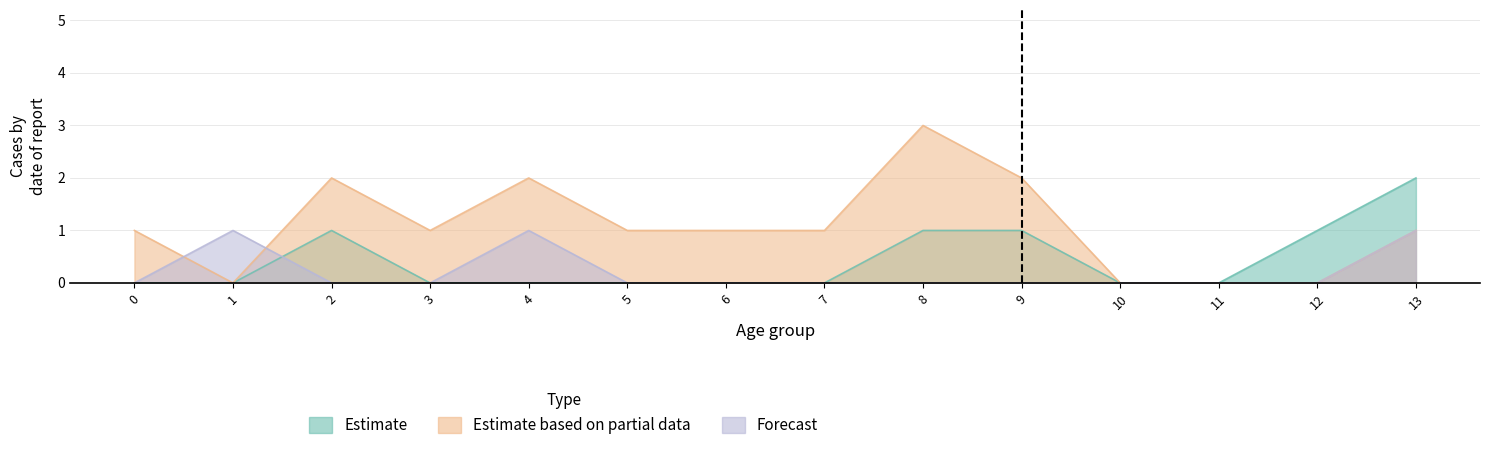

True or false: Estimate and Forecast cross at least once.

True